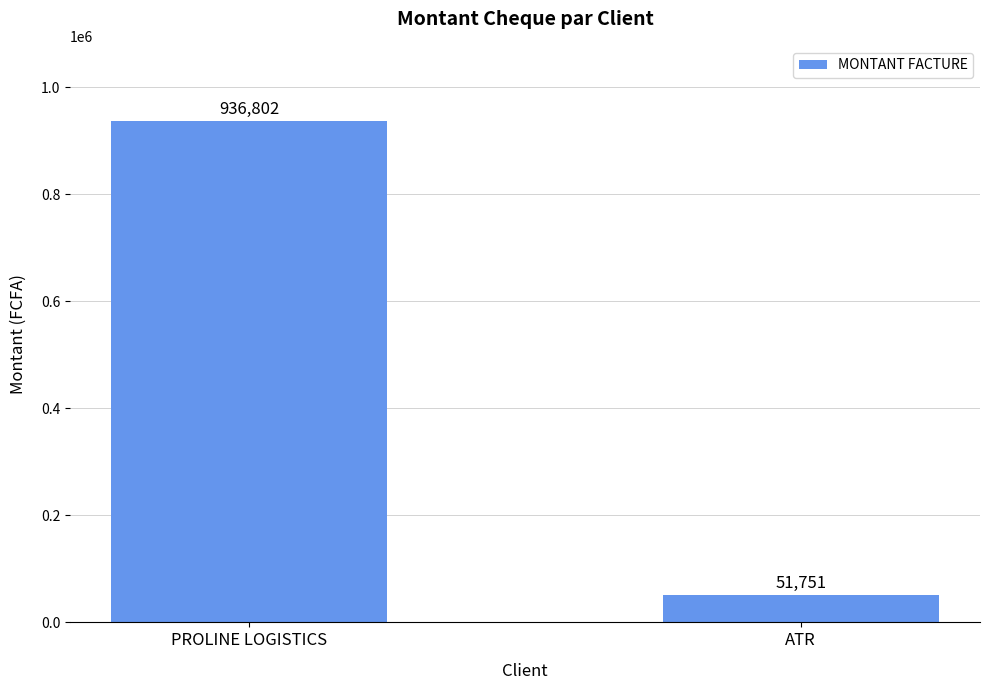

List the labels in order of value, smallest first.

ATR, PROLINE LOGISTICS